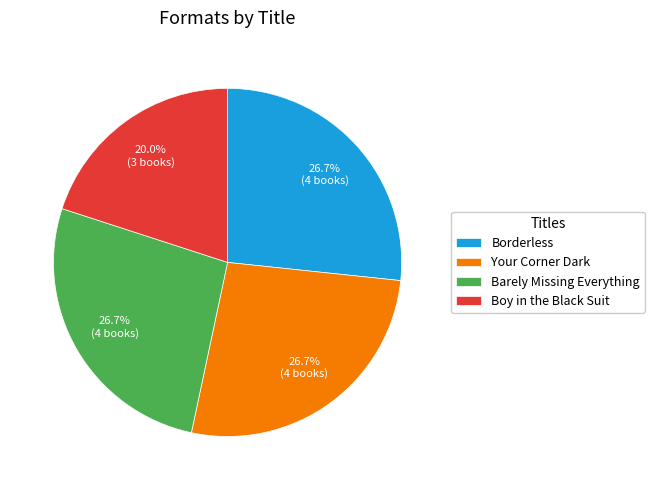

Which category has the smallest portion of the pie?

Boy in the Black Suit